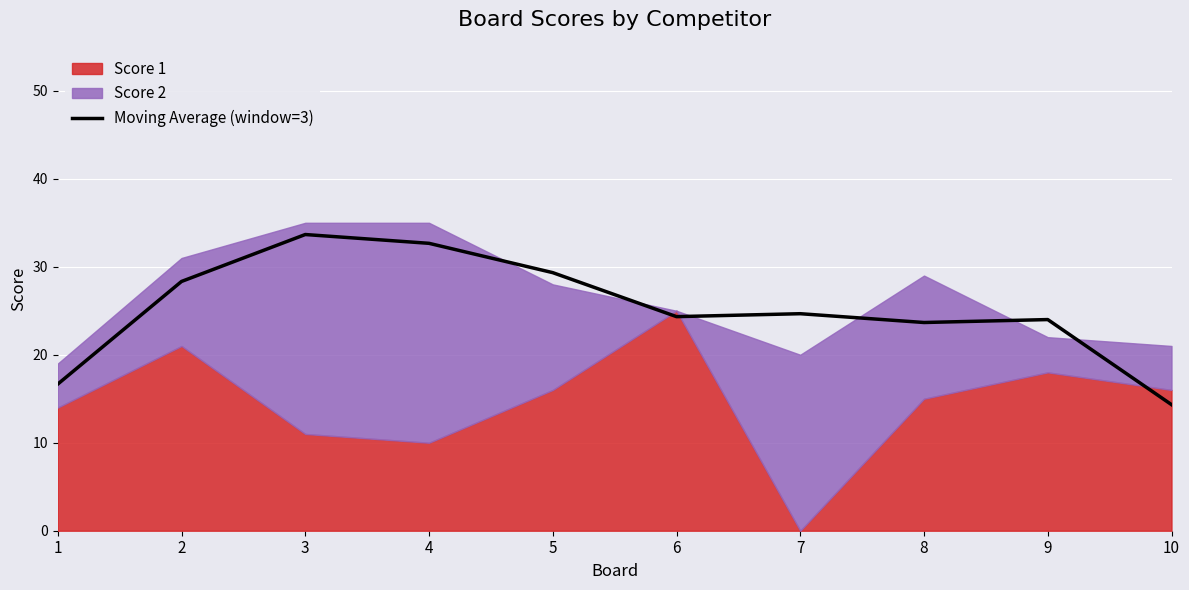

Reading left to right, what are all the values shown in this chart?

16.7	28.3	33.7	32.7	29.3	24.3	24.7	23.7	24.0	14.3